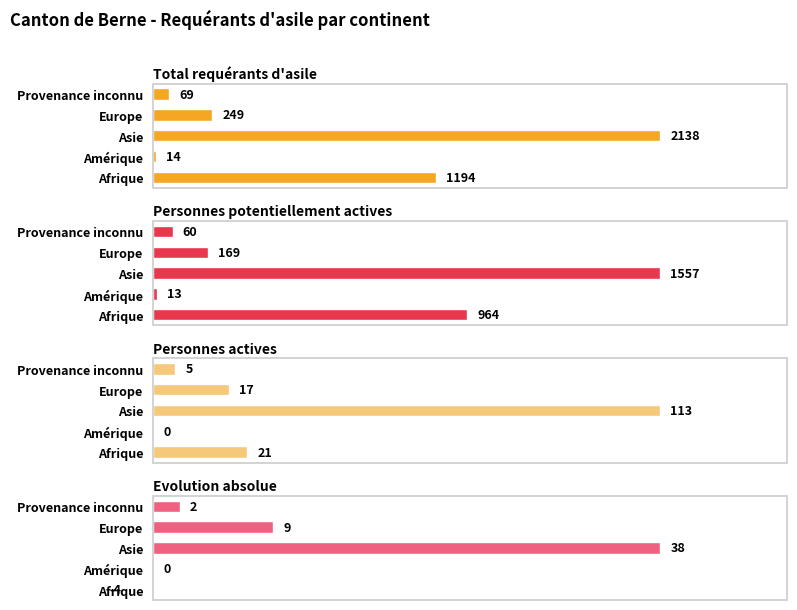

What is the smallest value displayed?

-4